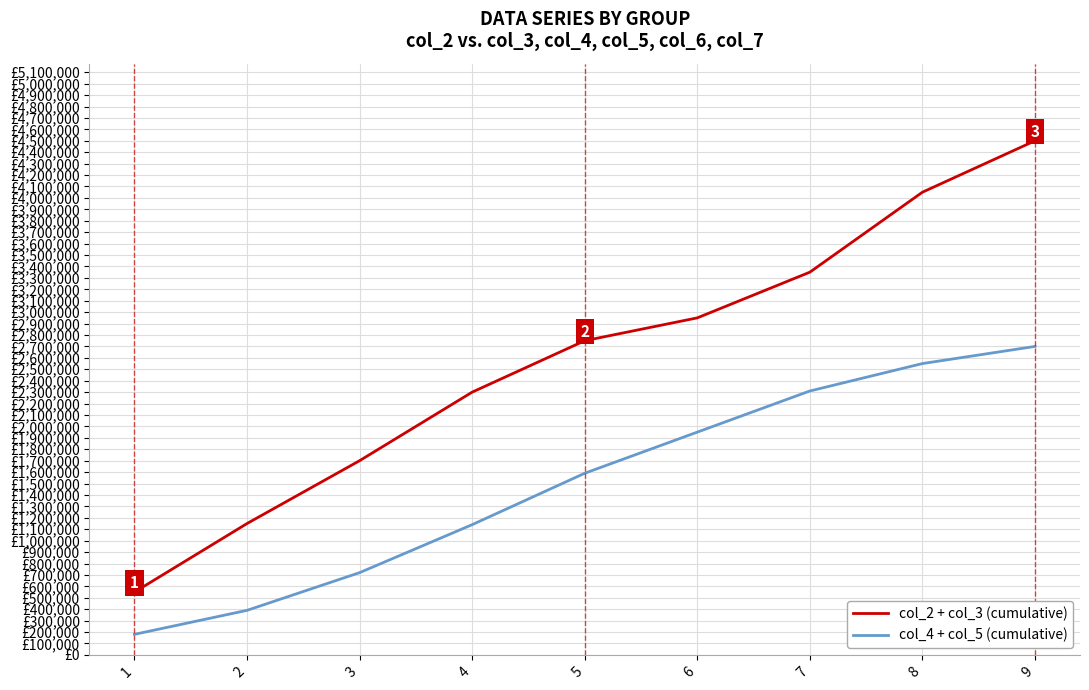

Does the chart have visible grid lines?

Yes